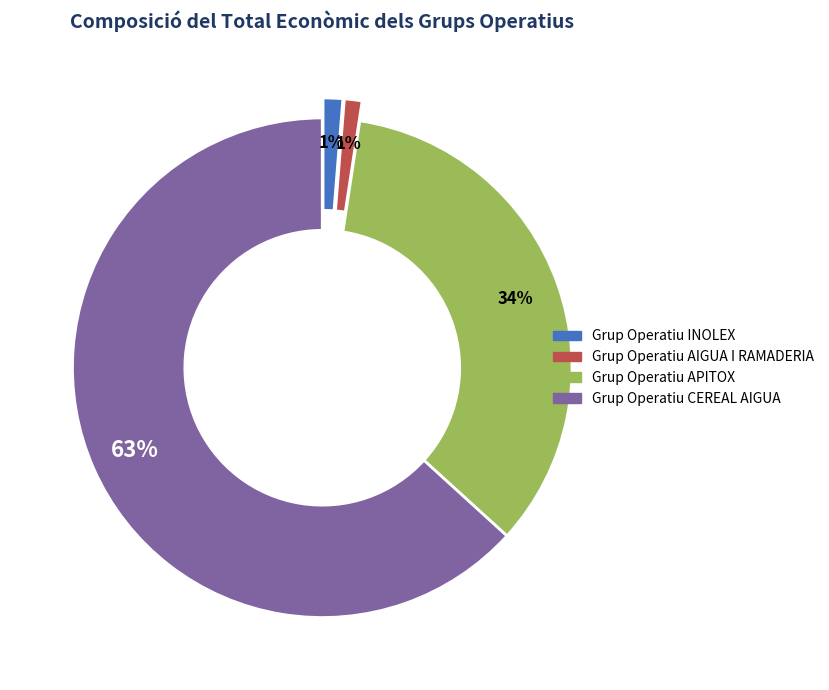

What percentage is the Grup Operatiu INOLEX slice, to the nearest percent?

1%